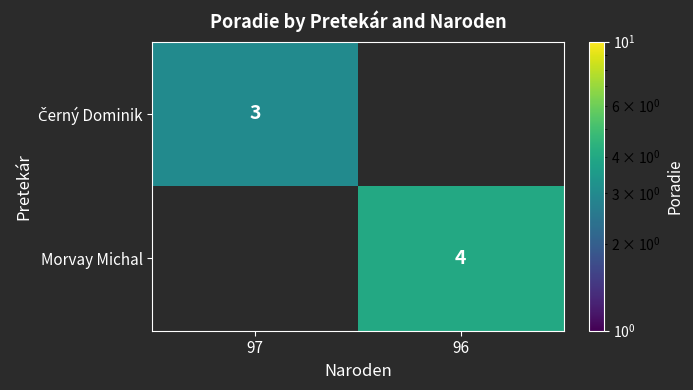

At how many categories does at least one series exceed 3?

1